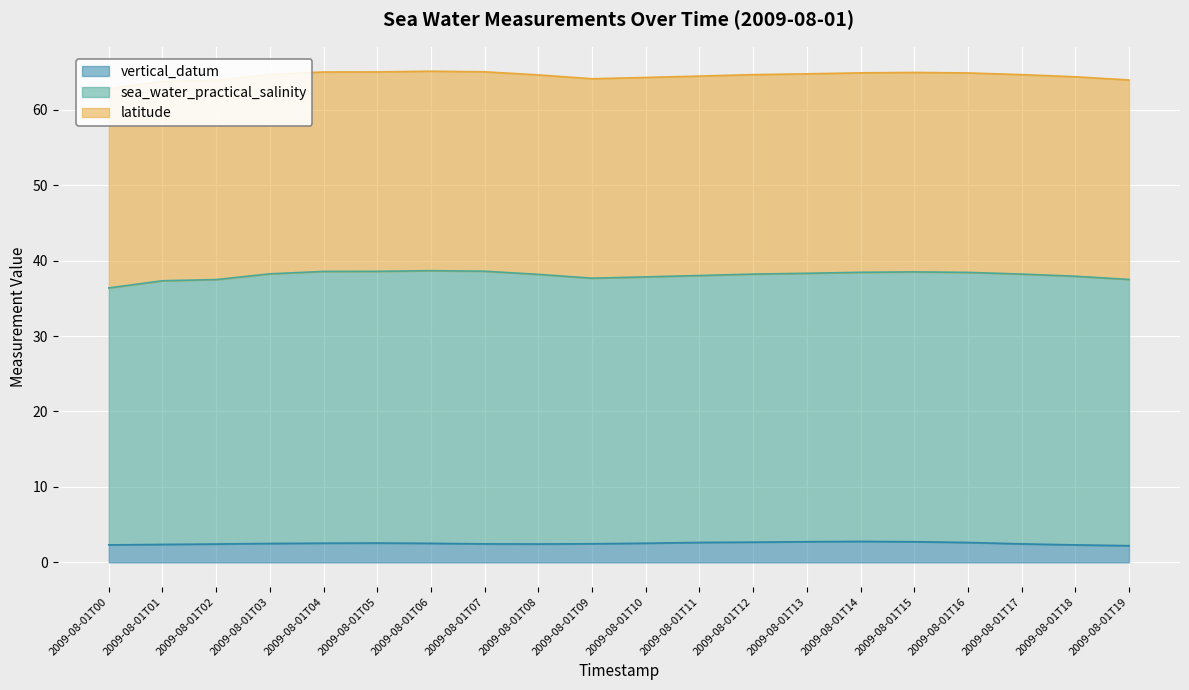

Which category has the lowest value across all series?

2009-08-01T19